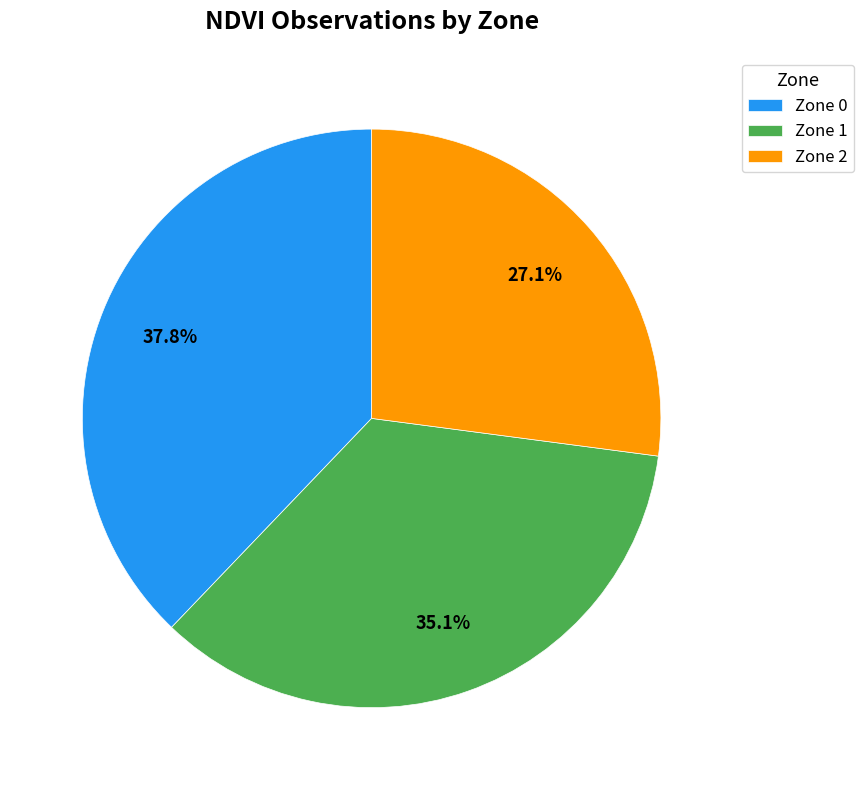

Which has a higher value, Zone 2 or Zone 0?

Zone 0